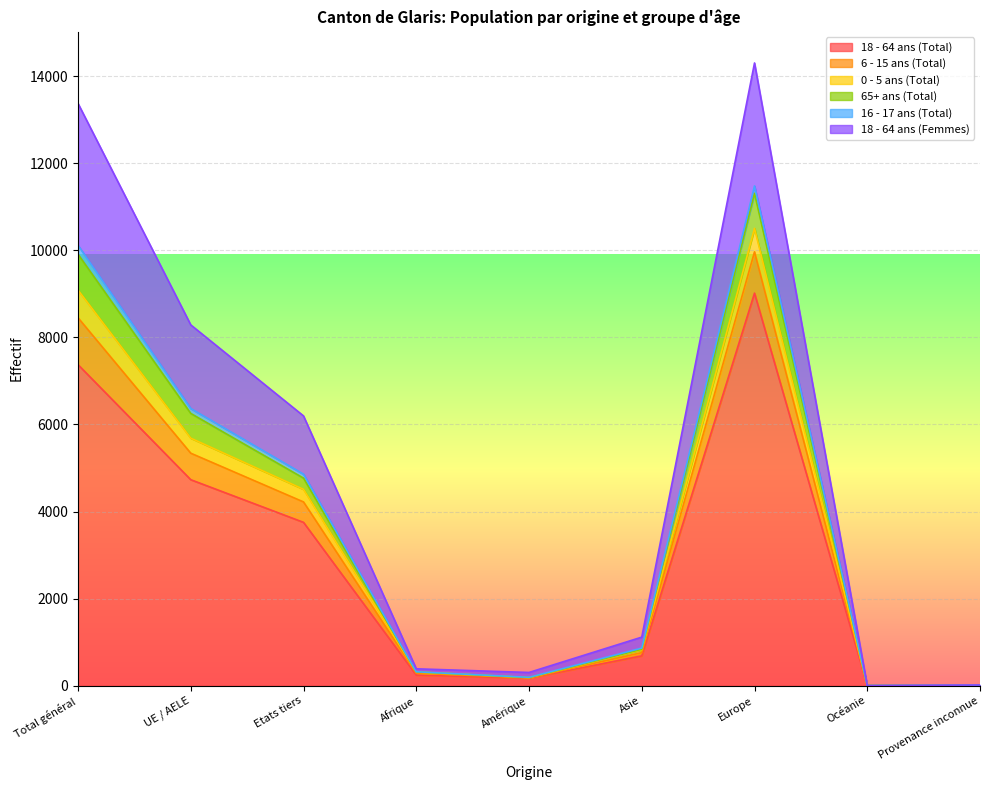

At which category does 0 - 5 ans (Total) reach its first local peak?

Europe